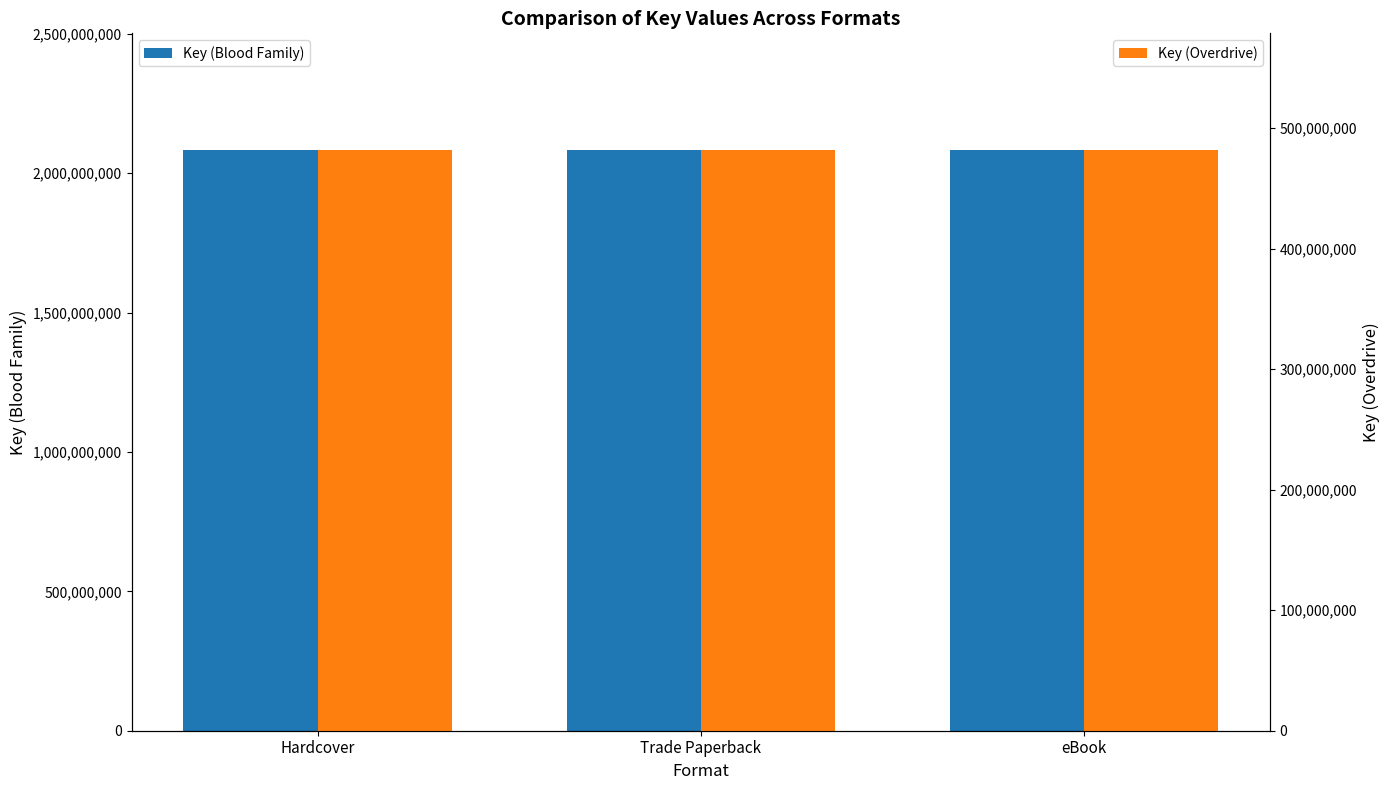

Is it true that Key (Blood Family) equals 3392728838 at Hardcover?

False